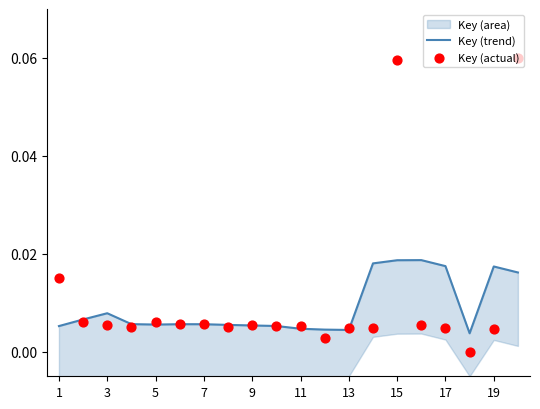

At how many categories does at least one series exceed 0?

20